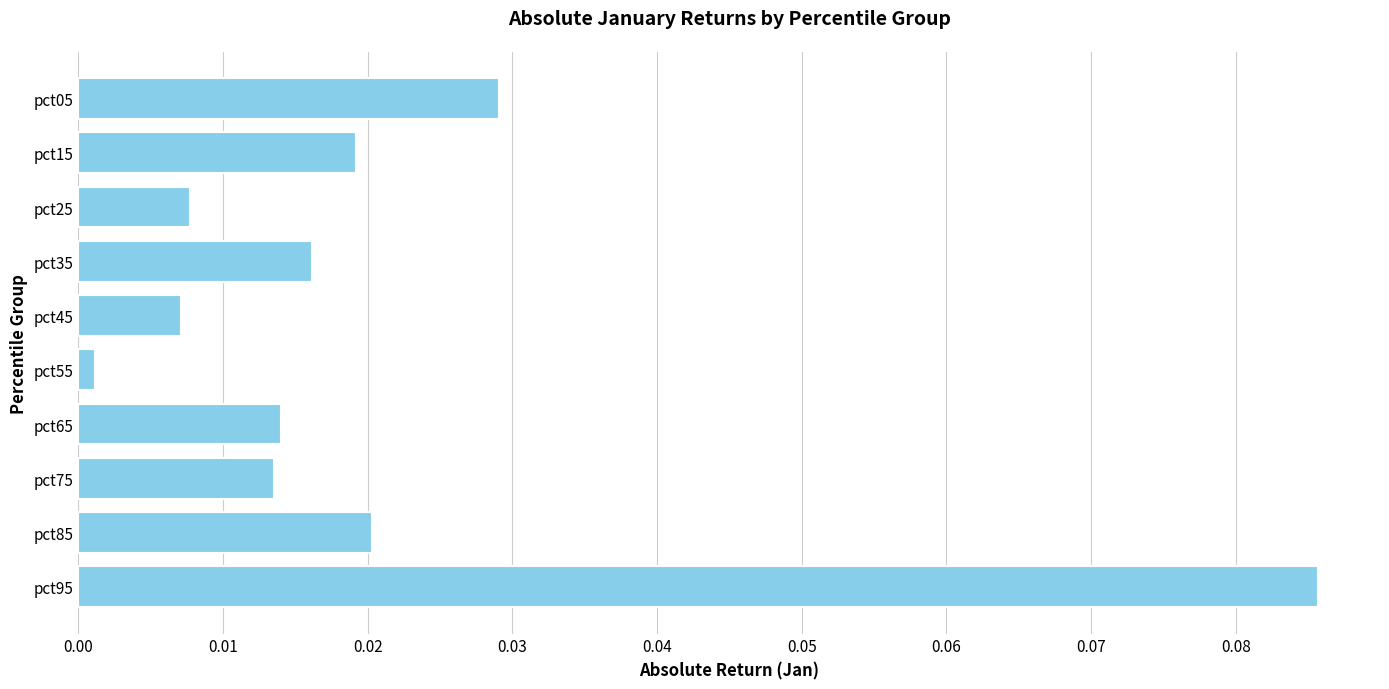

Which label corresponds to the largest value in the chart?

pct95